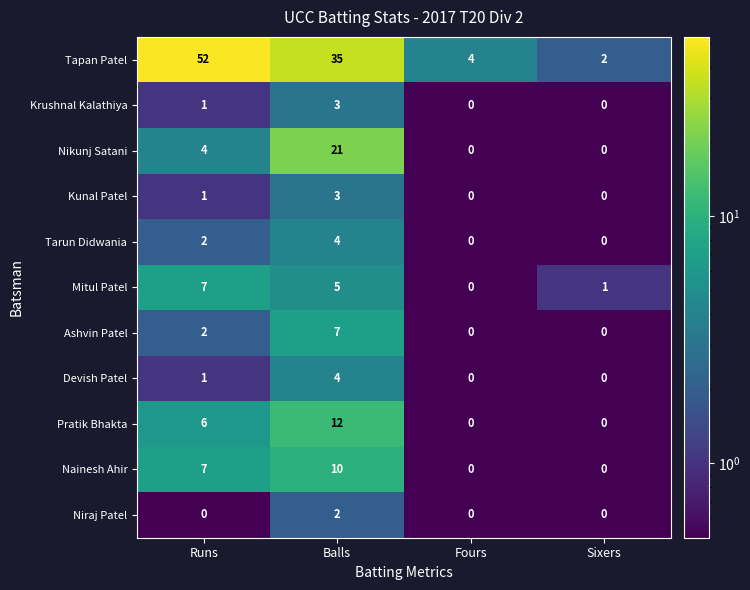

What is the approximate value of Tapan Patel at Balls?

35